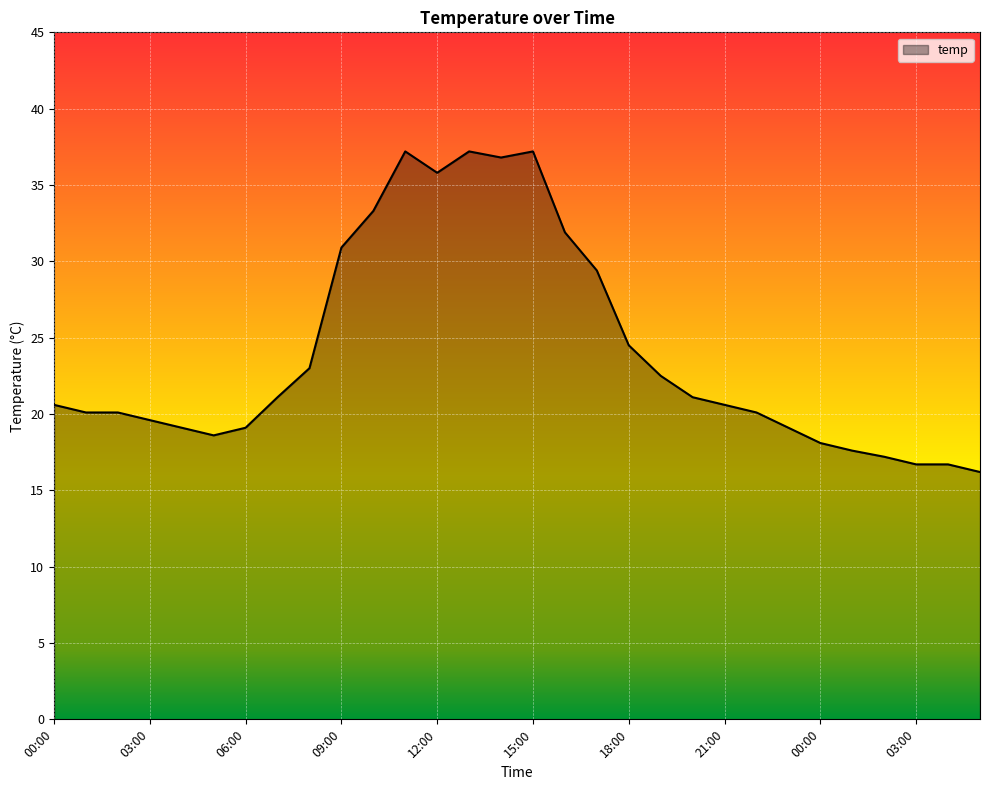

What is the greatest value displayed?

37.2